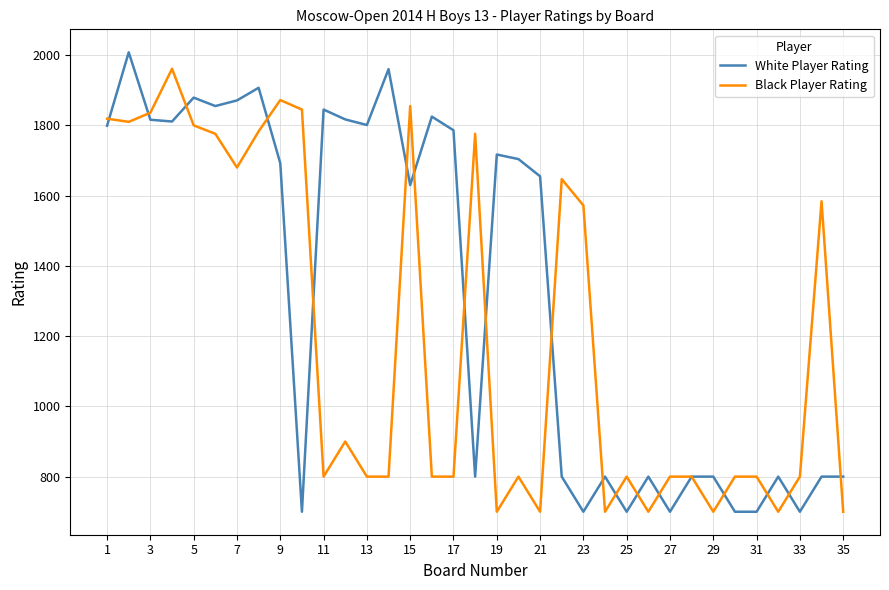

What is the maximum value shown in the chart?

2008